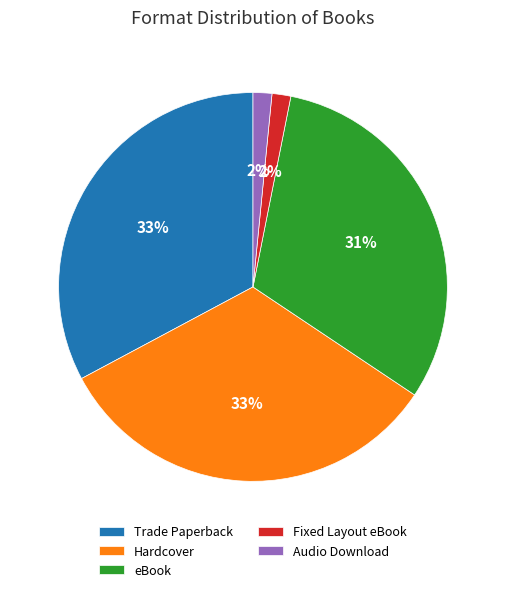

What percentage is the Audio Download slice, to the nearest percent?

2%